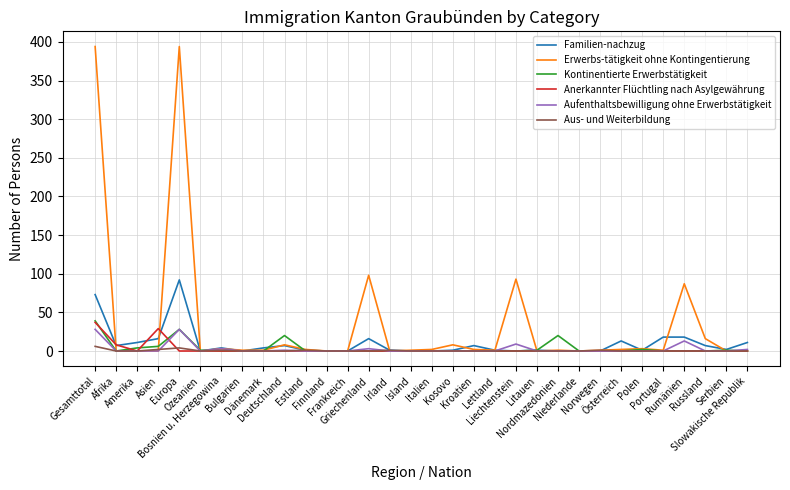

What is the sum of all Aufenthaltsbewilligung ohne Erwerbstätigkeit values?

87